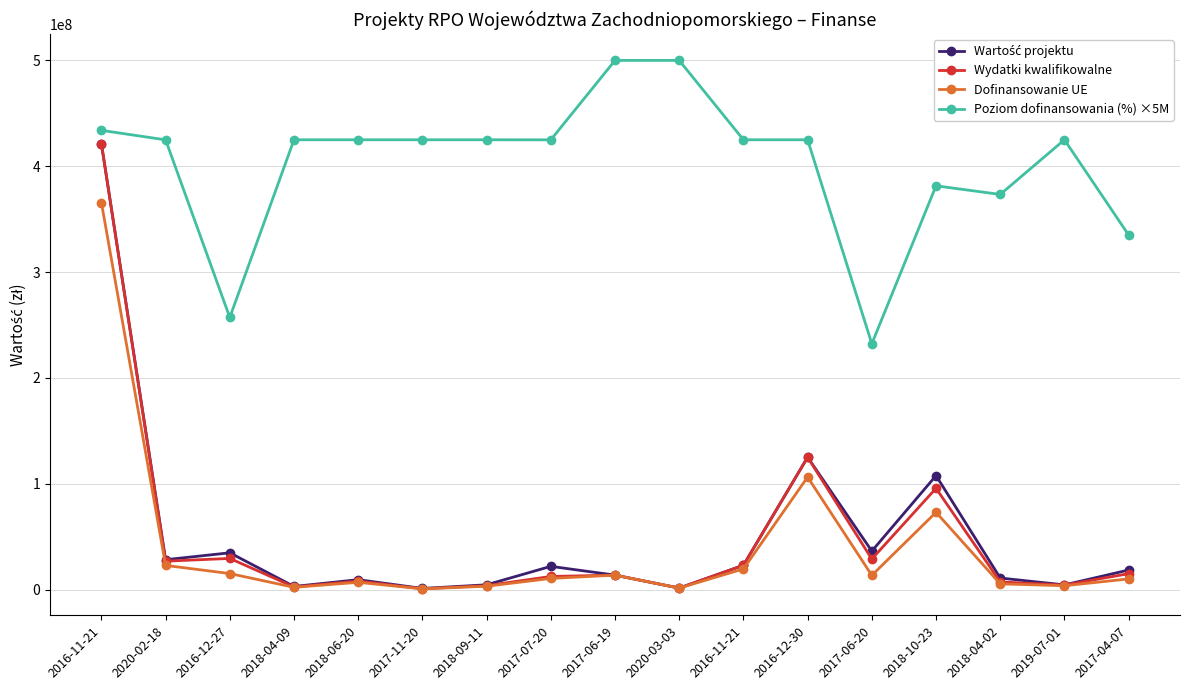

True or false: Wydatki kwalifikowalne and Dofinansowanie UE cross at least once.

False